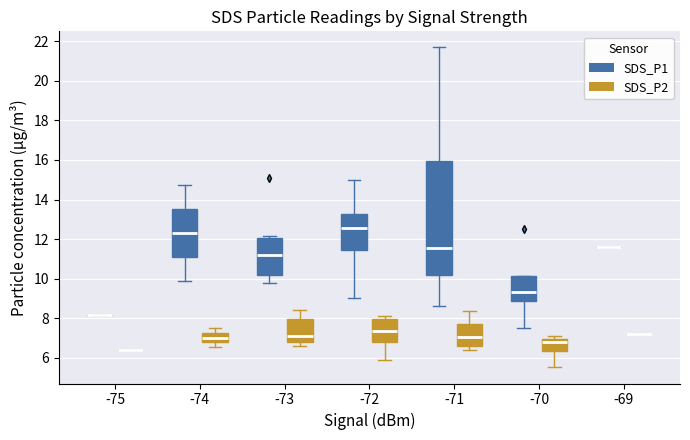

Which box is the tallest, from its lower edge to its upper edge?

-71 (SDS_P1)